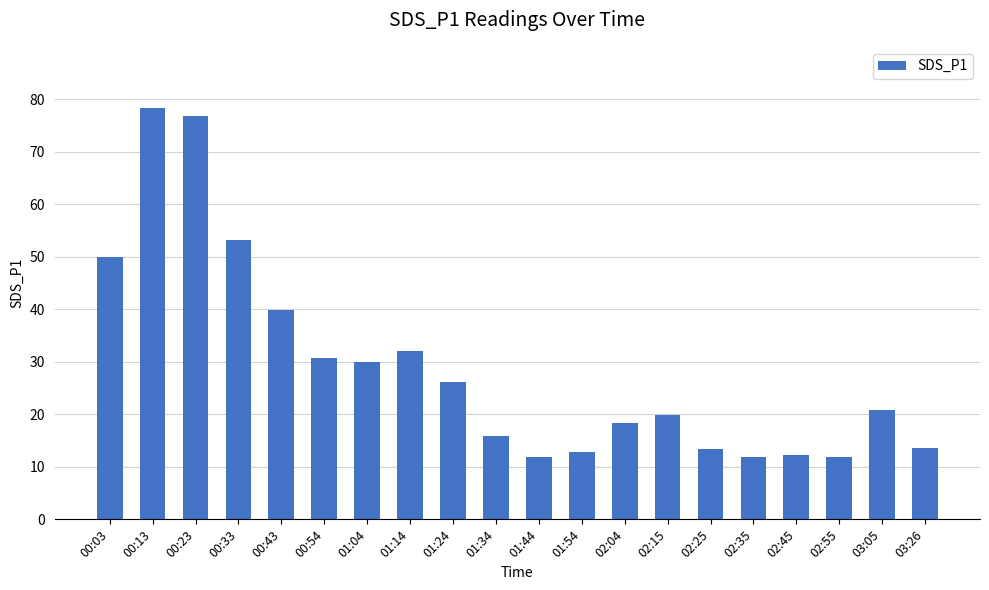

Read the value at 03:26.

13.6